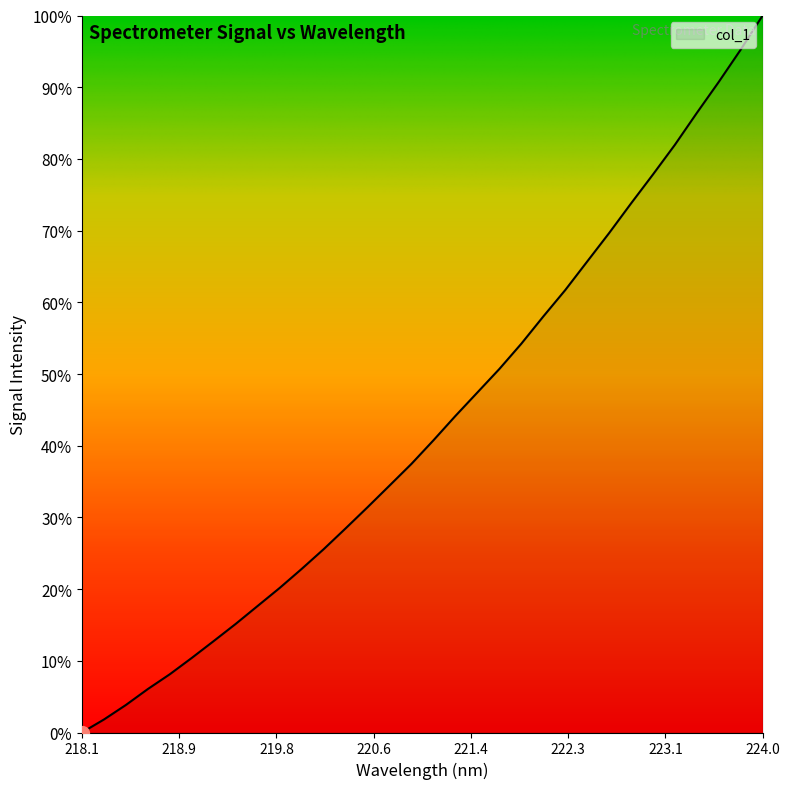

What is the greatest value displayed?

100.0